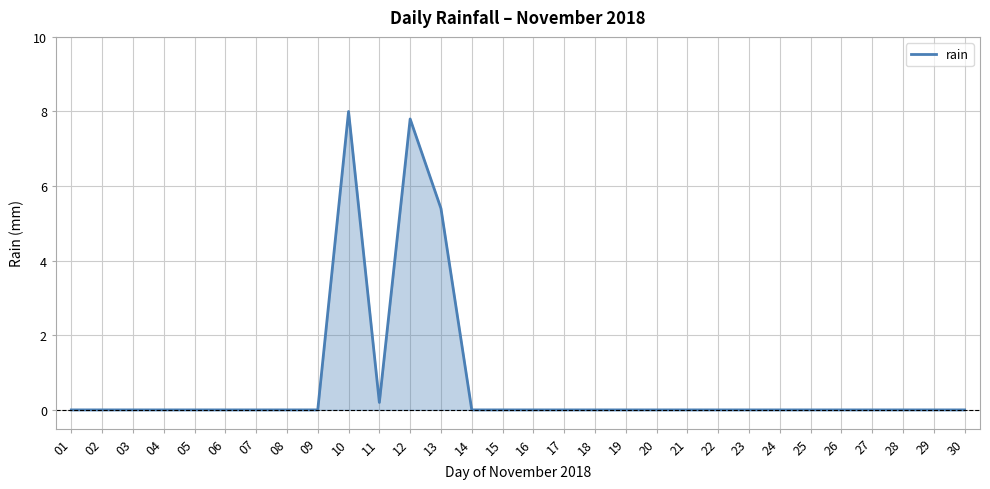

What is the change in value from 13 to 29?

-5.4